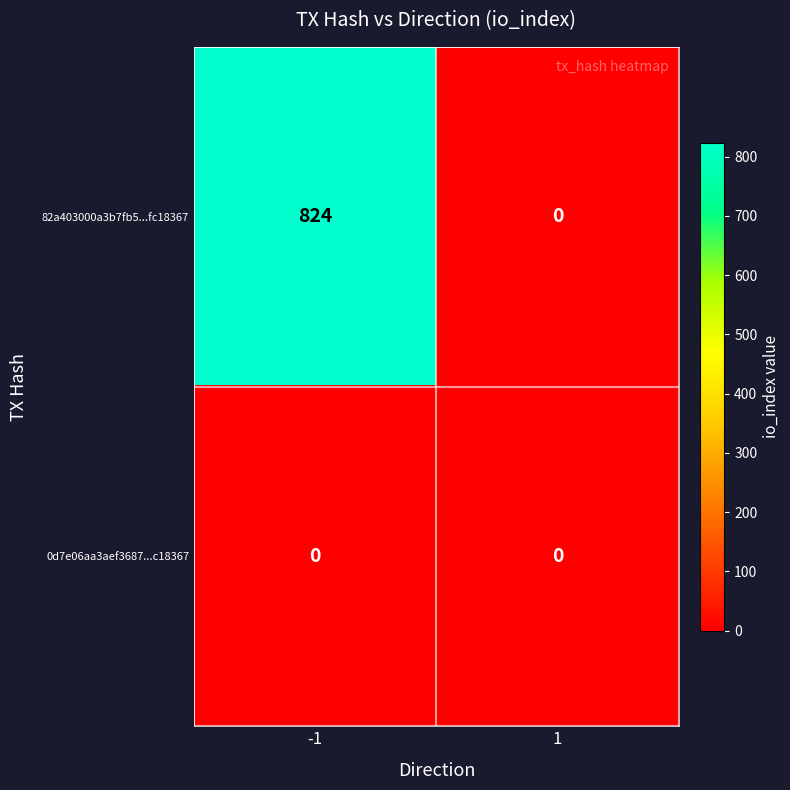

At how many categories does at least one series exceed 799?

1